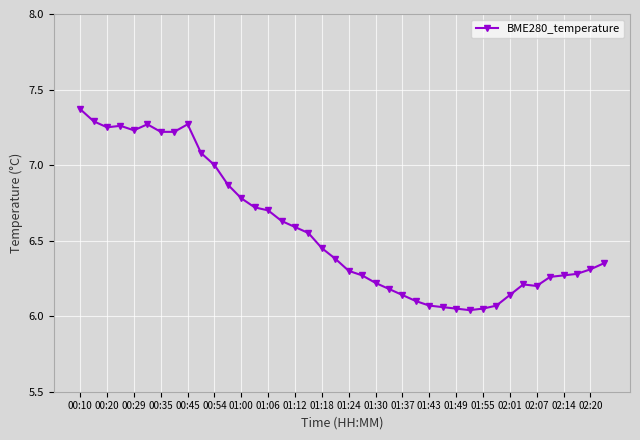

What is the value of the 35th point from the left?

6.2